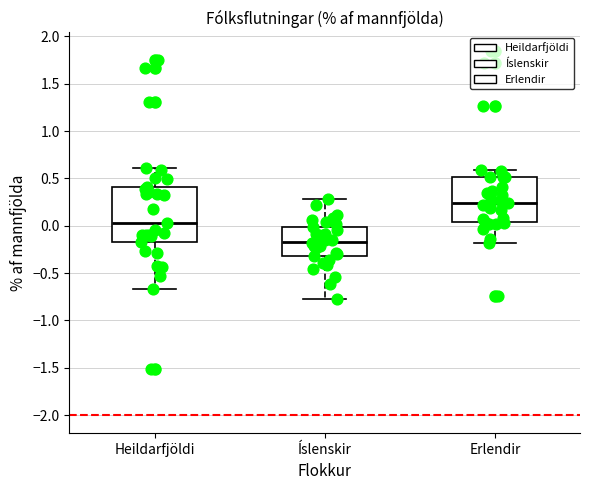

Where does the median line of the box for Heildarfjöldi sit on the y-axis? The values are not printed on the chart, so give them approximately, as read against the axis.

0.05